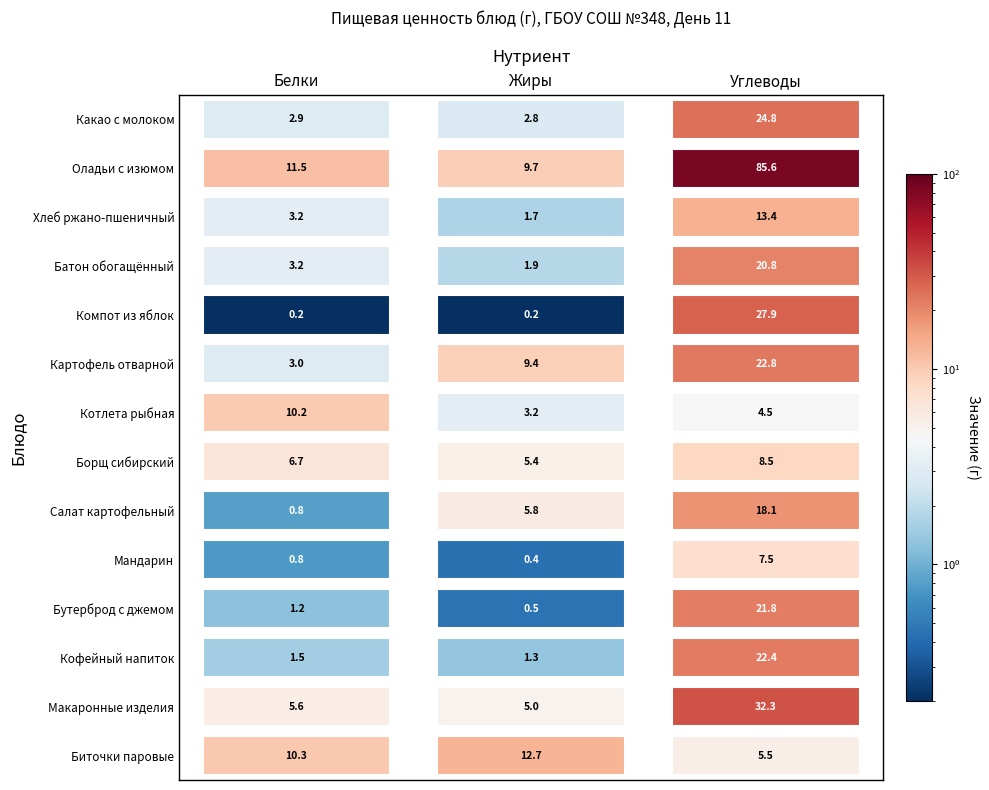

At Котлета рыбная, list the series in order from smallest to largest.

Жиры, Углеводы, Белки